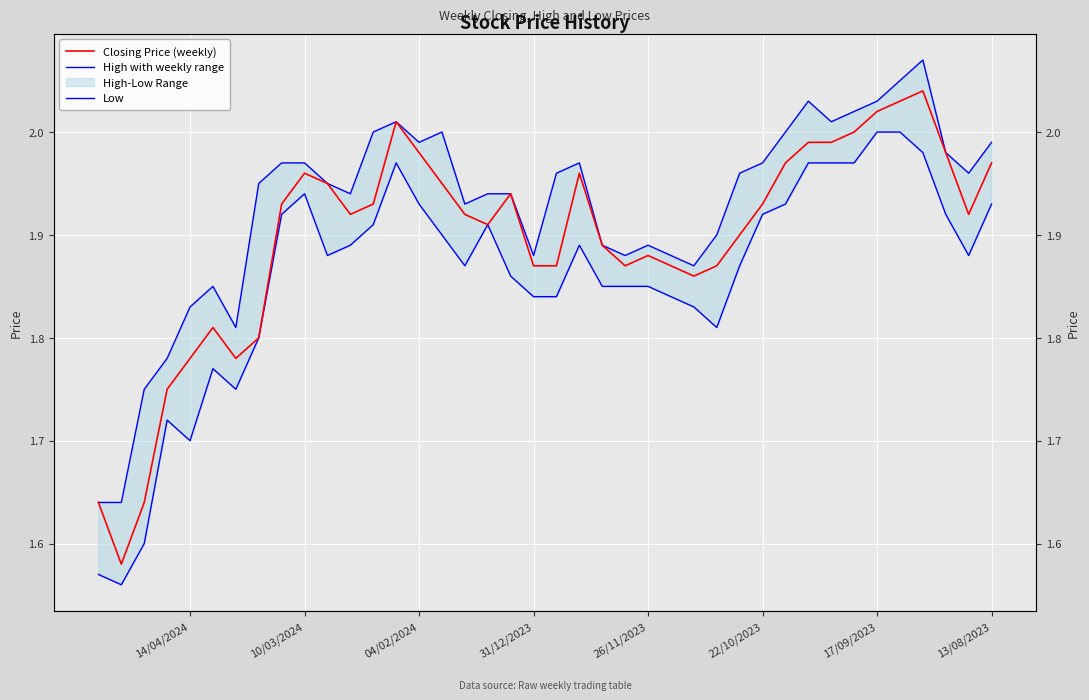

What is the highest value of the Closing Price (weekly) series?

2.0